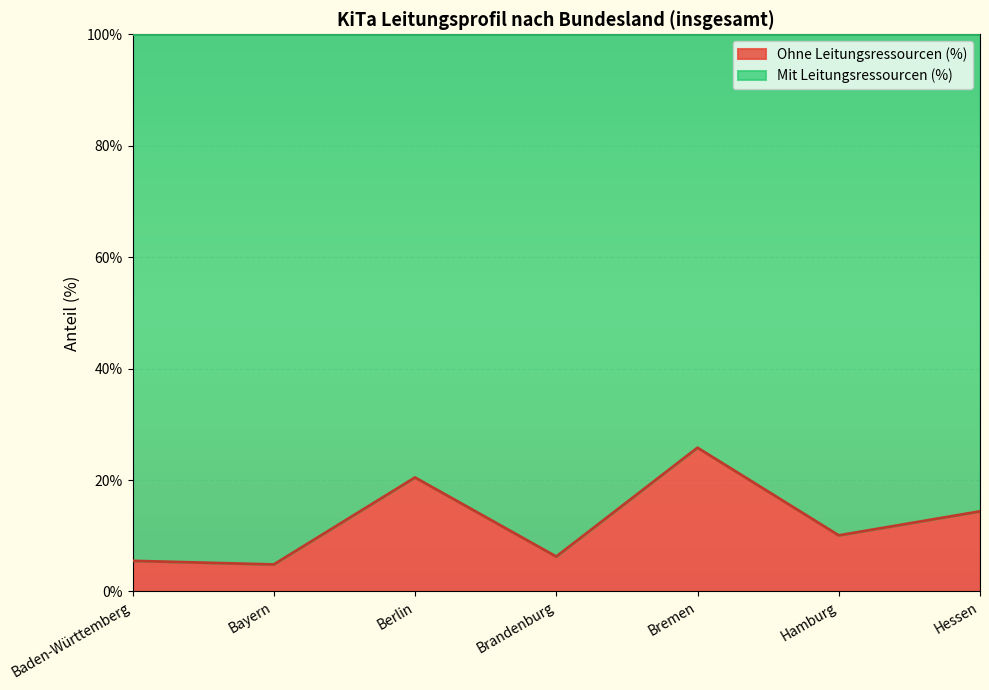

What is the total value across all series at Bayern?

100.0